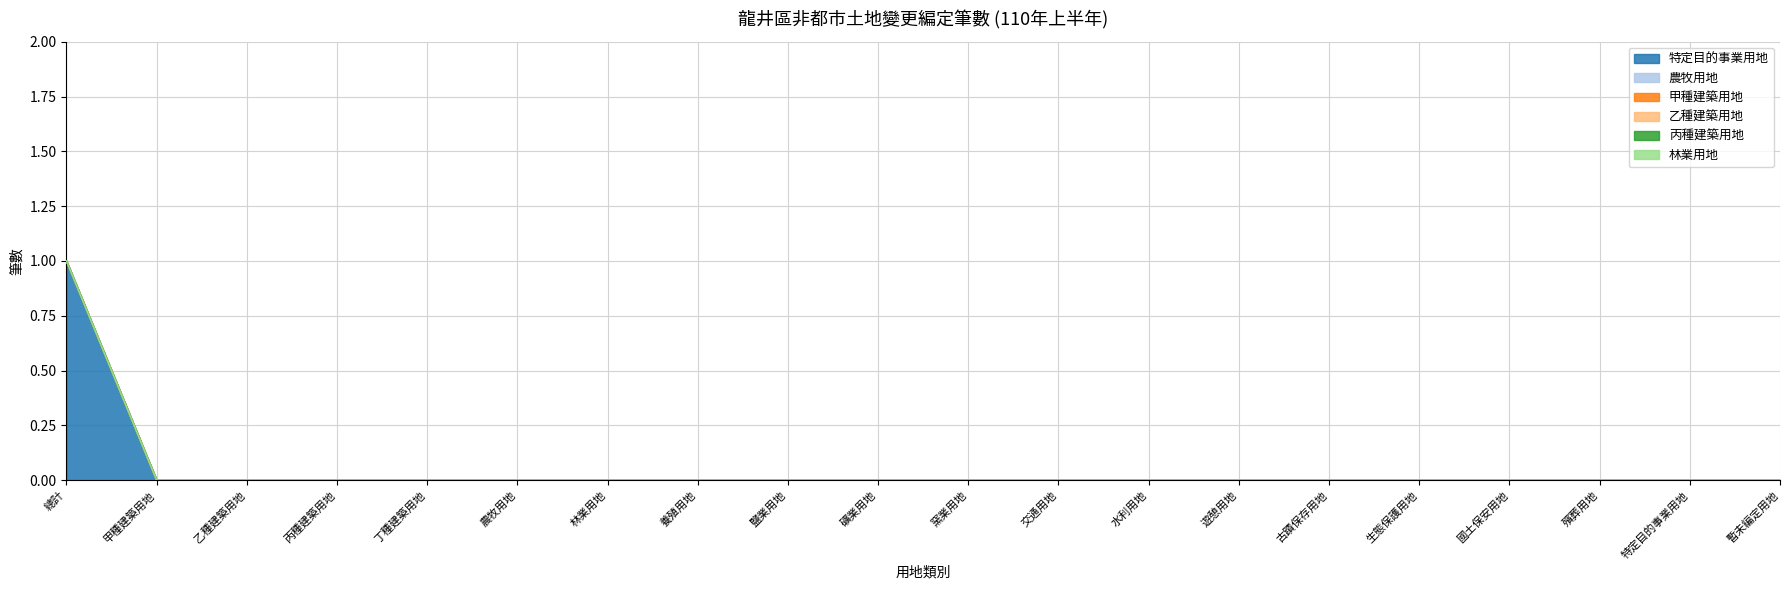

How many distinct data groups are displayed?

6